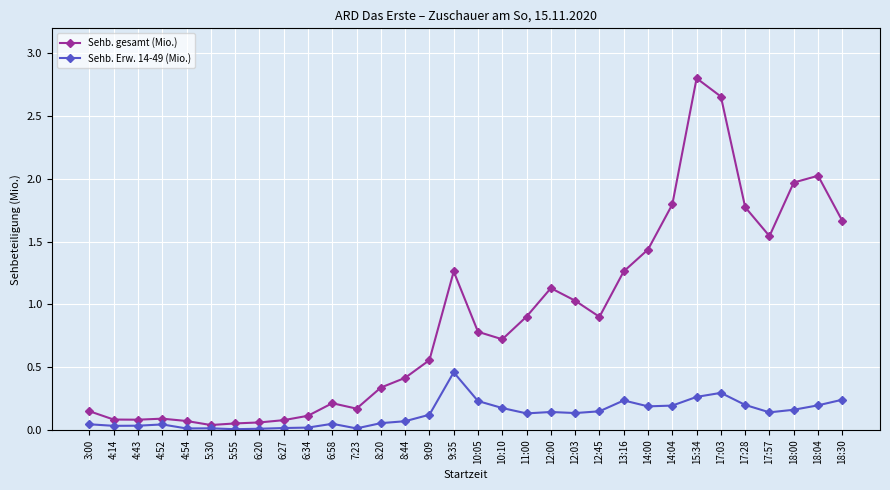

What is the spread (max minus min) of values at 9:35?

0.8